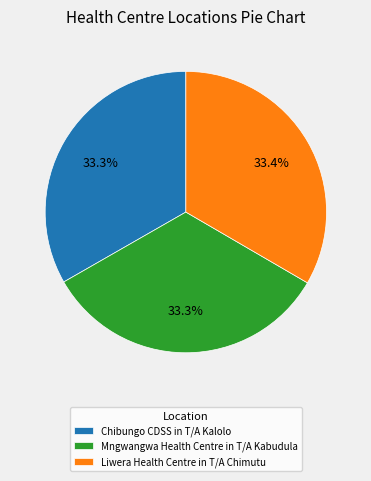

How many segments does this pie chart have?

3